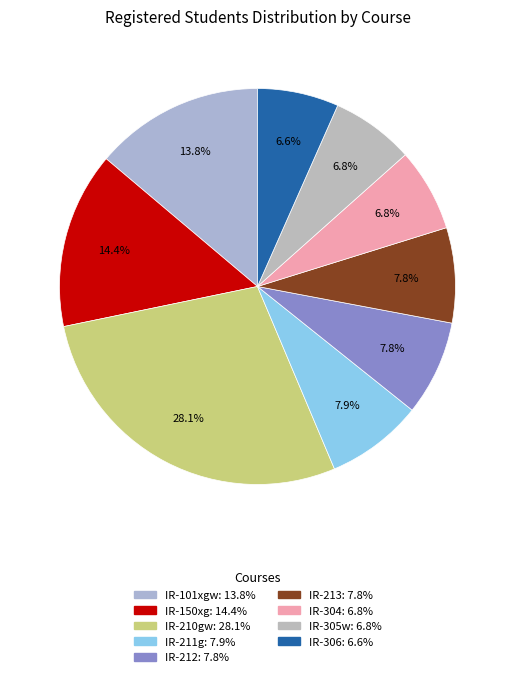

Is it true that IR-150xg is 14% of the pie?

True